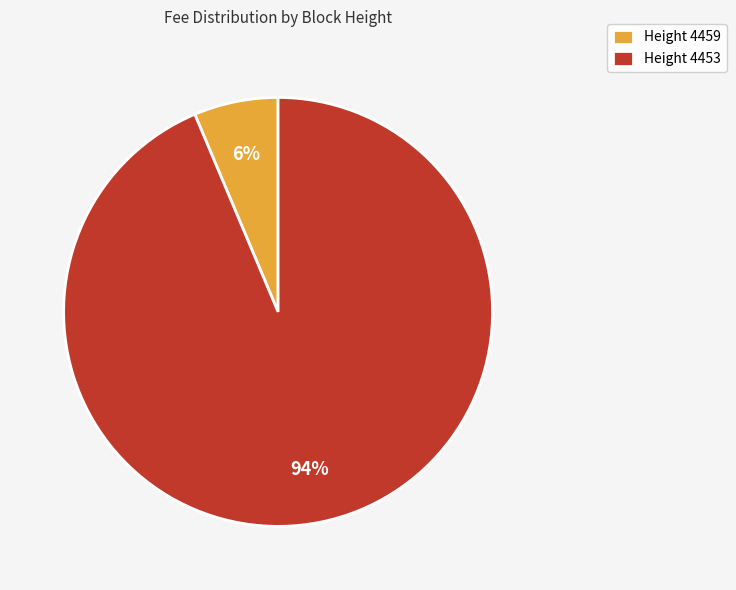

Do Height 4453 and Height 4459 together represent more than half of the pie?

Yes